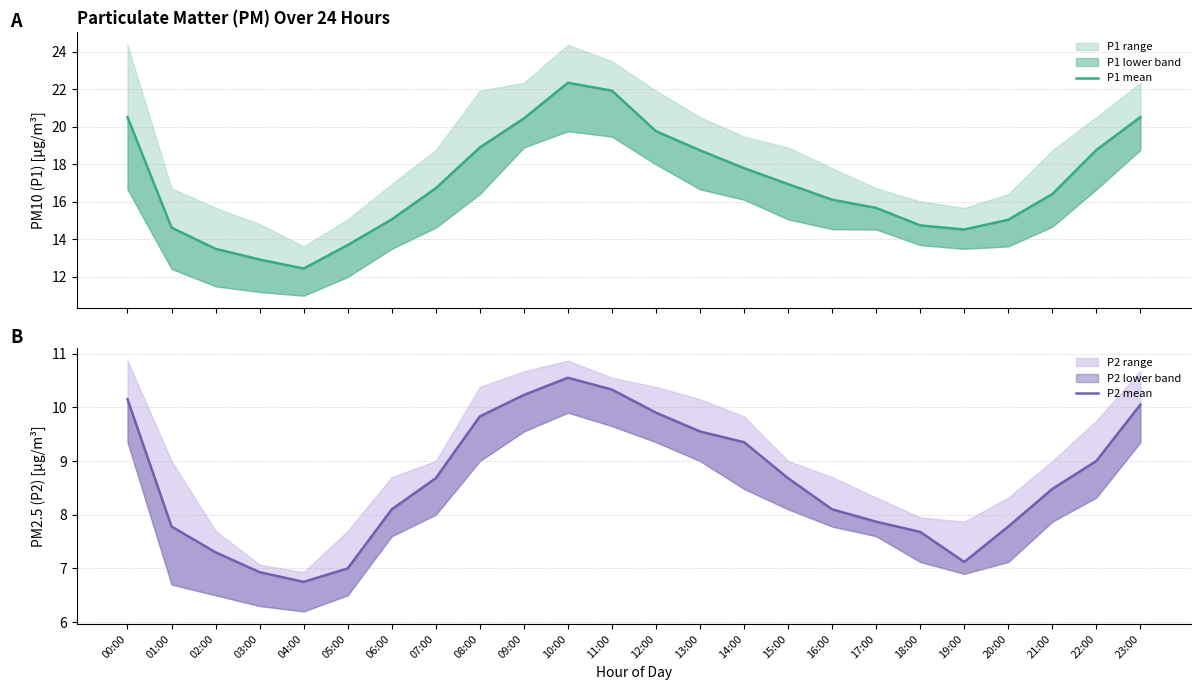

Is it true that P1 mean equals 12.2 at 12:00?

False